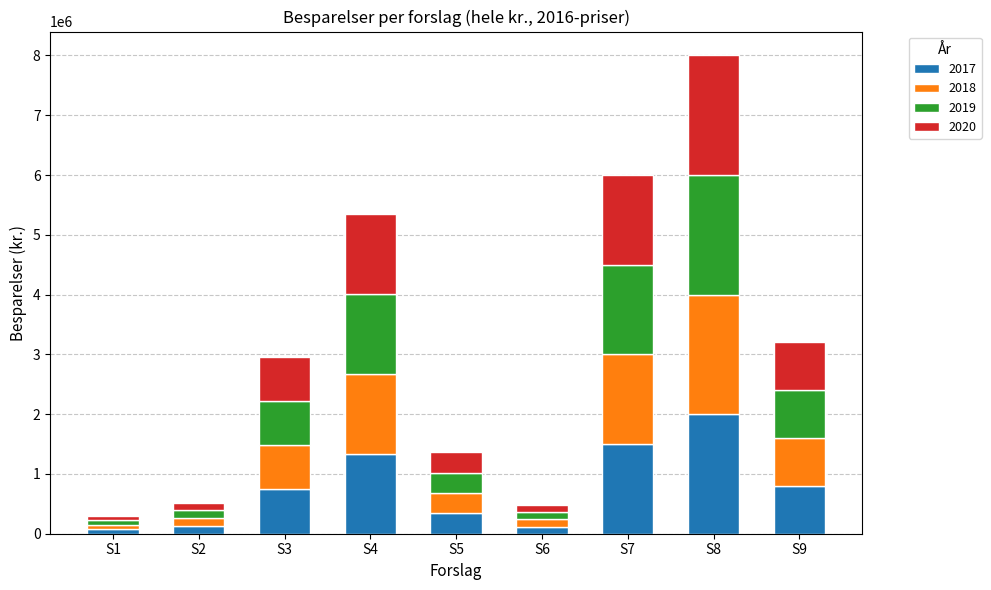

At which category is the sum across all series the highest?

S8